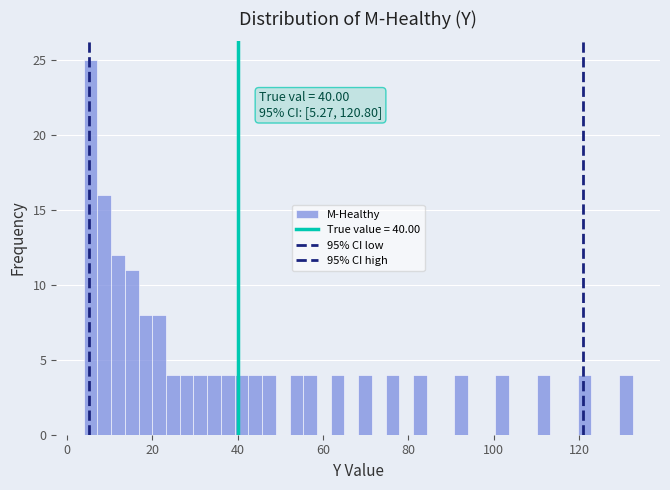

Around what value on the x-axis is the tallest bar? Give the approximate position of its centre, as read against the axis.

6